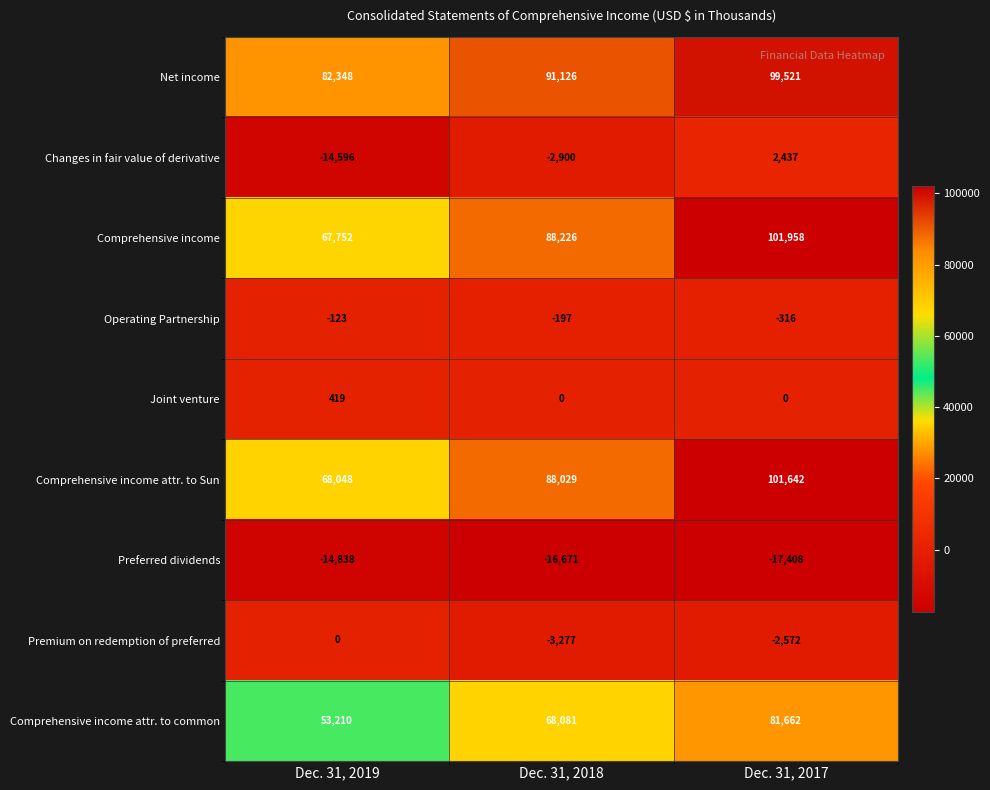

Is it true that Comprehensive income attr. to Sun equals 88029 at Dec. 31, 2018?

True